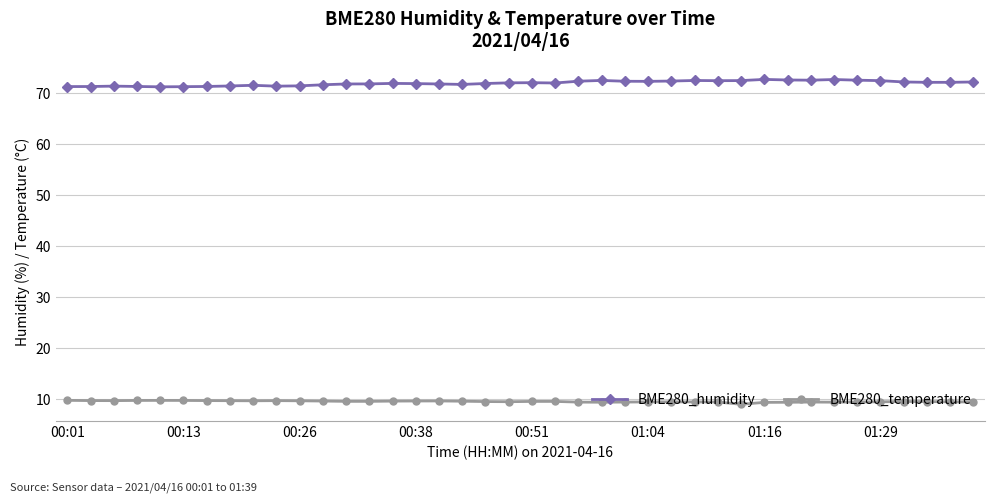

What is the value of the BME280_humidity point at the 40th from the left?

72.1